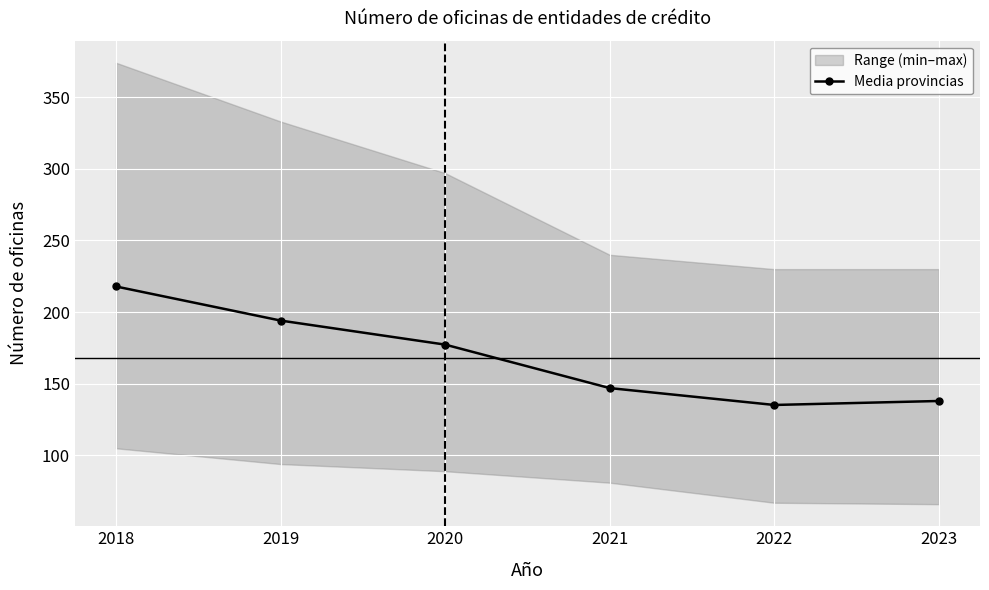

True or false: the data has more than 2 interior local peaks.

False